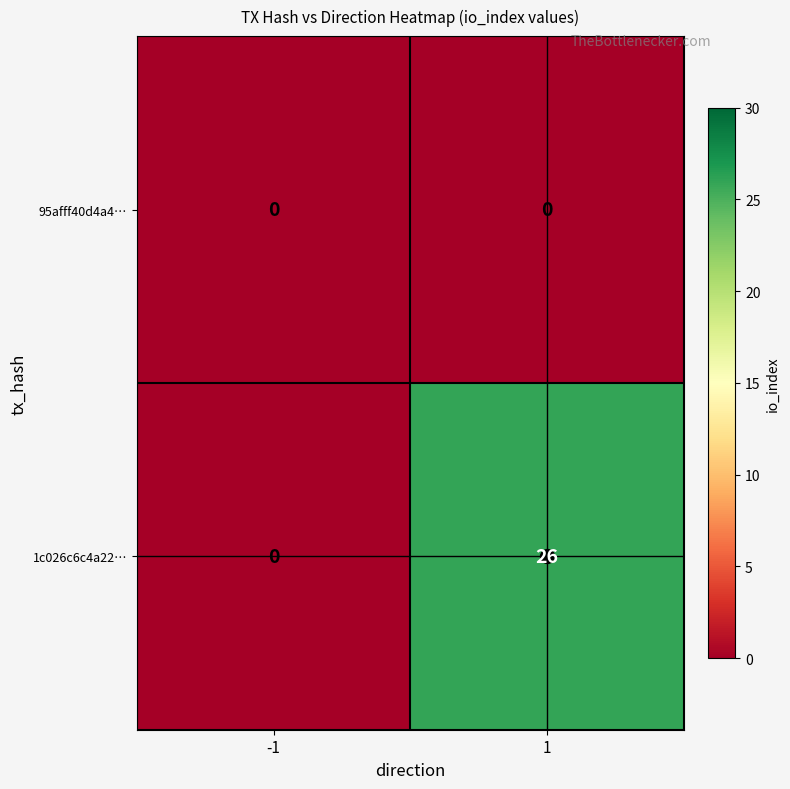

What is the difference between the 1c026c6c4a22… values at -1 and 1?

26